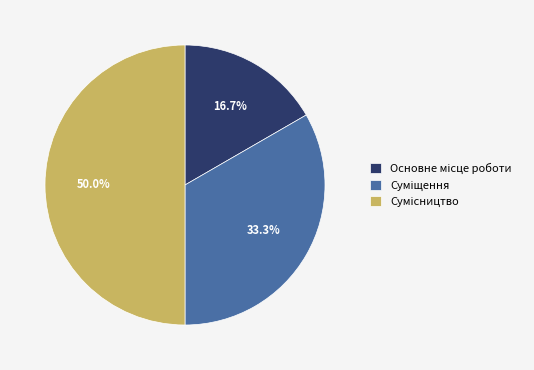

Do Суміщення and Основне місце роботи together represent more than half of the pie?

No